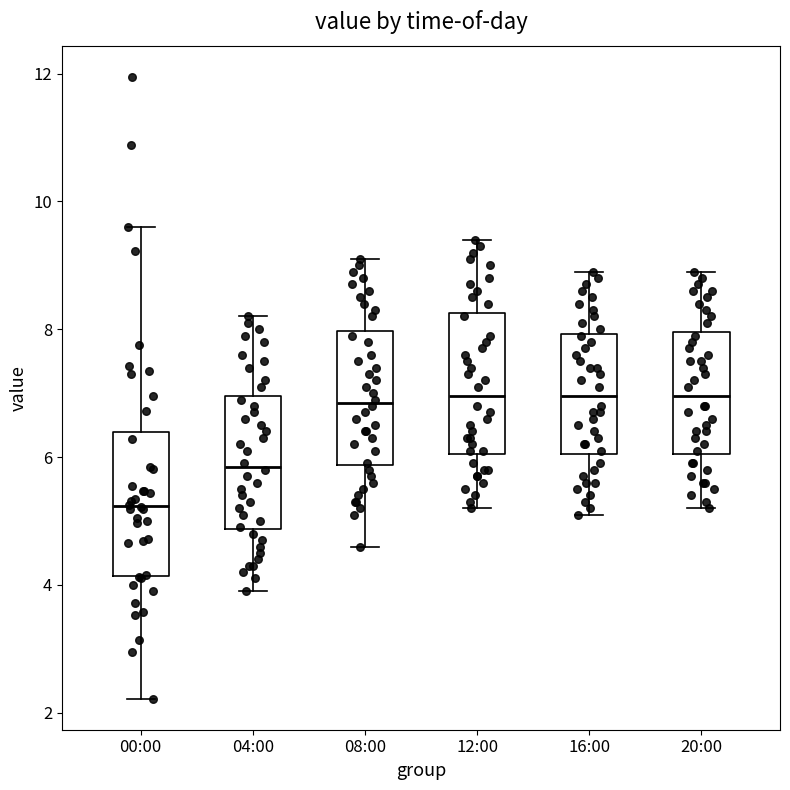

Reading left to right, read every box against the y-axis: the position of its median line, the range the box covers, and the ends of its whiskers. The values are not printed on the chart, so give them approximately, as read against the axis.

00:00: median 5.2, box 4.2 to 6.4, whiskers 2.2 to 9.6
04:00: median 5.8, box 4.8 to 7.0, whiskers 4.0 to 8.2
08:00: median 6.8, box 5.8 to 8.0, whiskers 4.6 to 9.2
12:00: median 7.0, box 6.0 to 8.2, whiskers 5.2 to 9.4
16:00: median 7.0, box 6.0 to 8.0, whiskers 5.2 to 9.0
20:00: median 7.0, box 6.0 to 8.0, whiskers 5.2 to 9.0